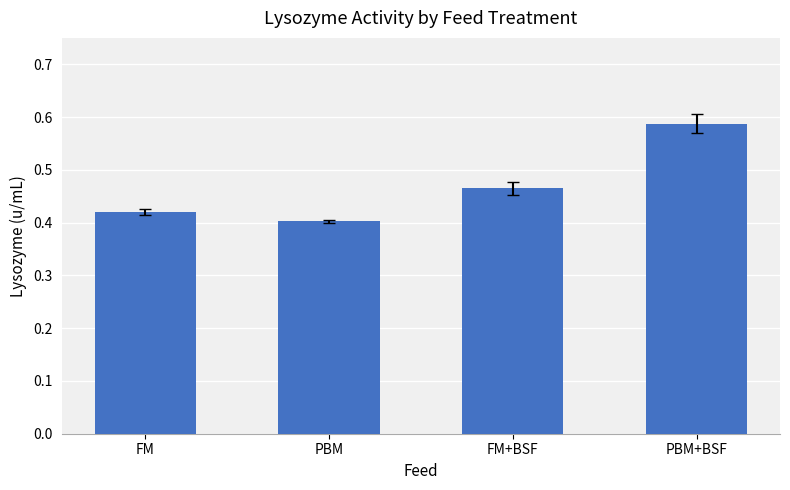

What is the label of the 1st bar from the left?

FM